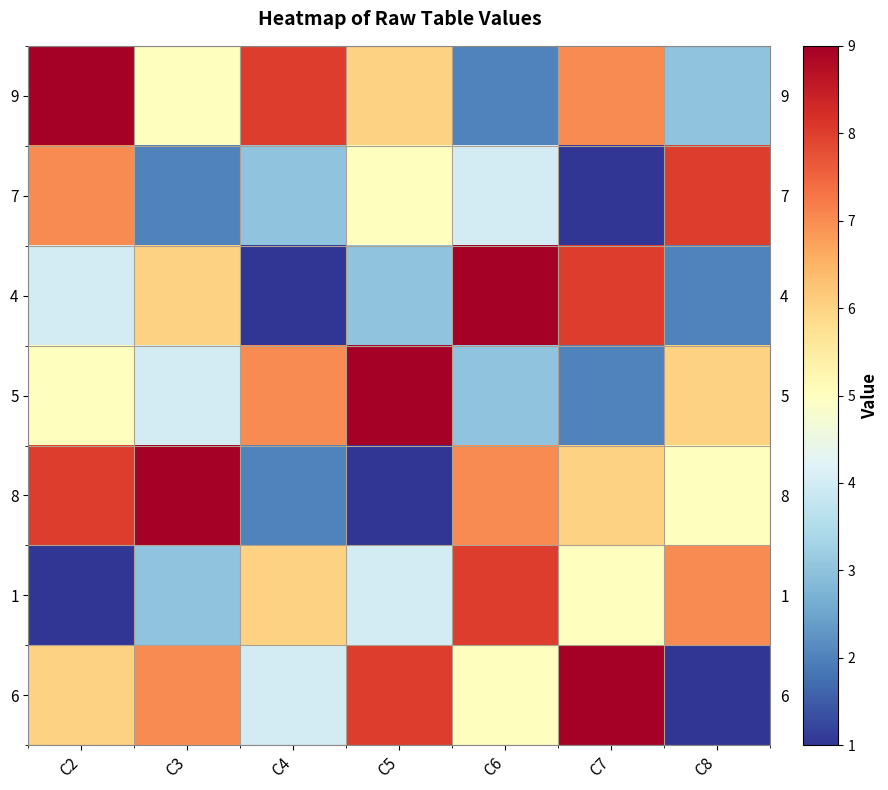

Which category has the highest value across all series?

C2